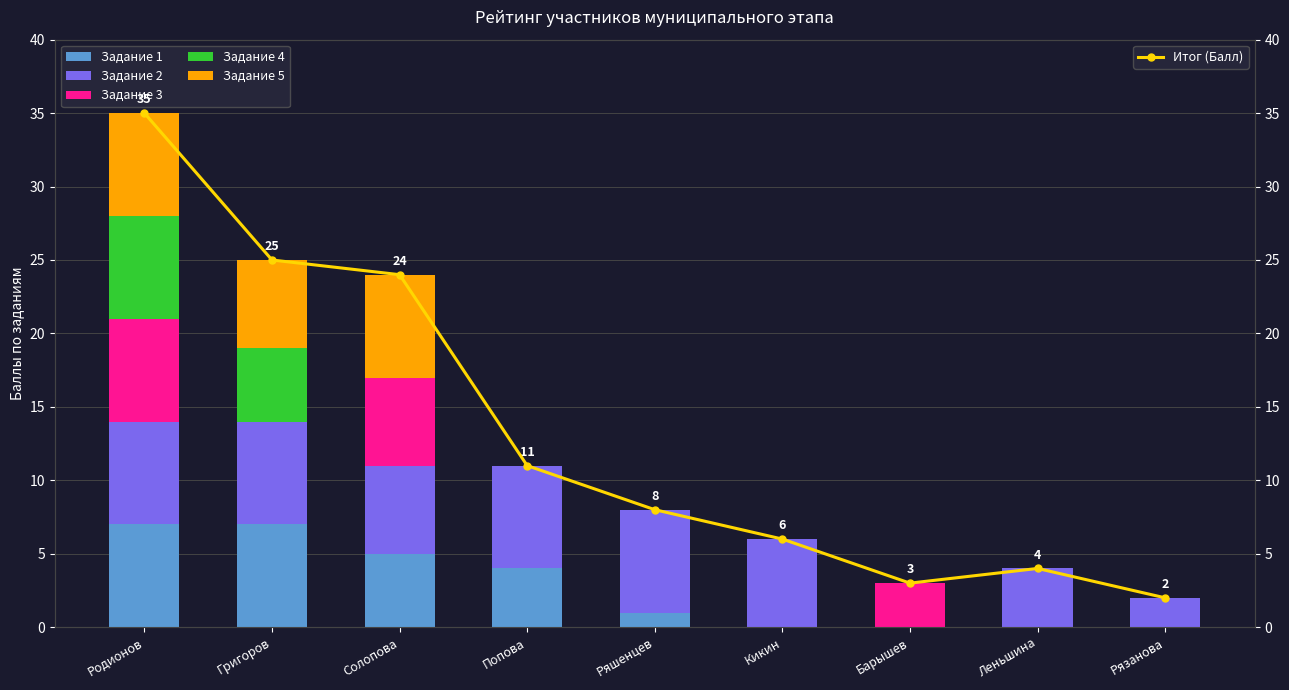

Reading left to right, what are all the values shown in this chart?

Задание 1: Родионов=7	Григоров=7	Солопова=5	Попова=4	Ряшенцев=1	Кикин=0	Барышев=0	Леньшина=0	Рязанова=0
Задание 2: Родионов=7	Григоров=7	Солопова=6	Попова=7	Ряшенцев=7	Кикин=6	Барышев=0	Леньшина=4	Рязанова=2
Задание 3: Родионов=7	Григоров=0	Солопова=6	Попова=0	Ряшенцев=0	Кикин=0	Барышев=3	Леньшина=0	Рязанова=0
Задание 4: Родионов=7	Григоров=5	Солопова=0	Попова=0	Ряшенцев=0	Кикин=0	Барышев=0	Леньшина=0	Рязанова=0
Задание 5: Родионов=7	Григоров=6	Солопова=7	Попова=0	Ряшенцев=0	Кикин=0	Барышев=0	Леньшина=0	Рязанова=0
Итог (Балл): Родионов=35	Григоров=25	Солопова=24	Попова=11	Ряшенцев=8	Кикин=6	Барышев=3	Леньшина=4	Рязанова=2